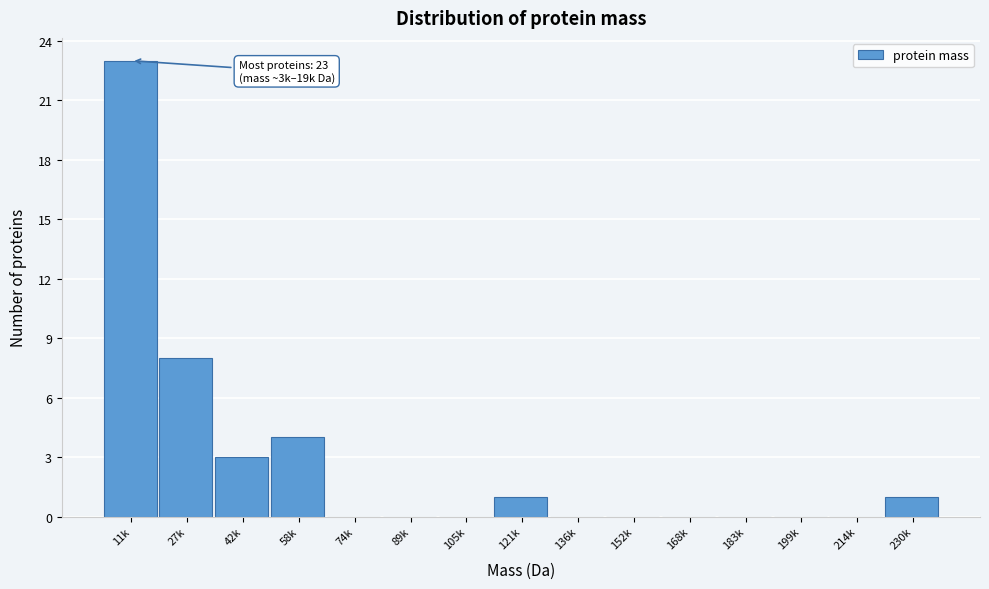

Reading left to right, transcribe all the data shown in this chart.

11k=23	27k=8	42k=3	58k=4	74k=0	89k=0	105k=0	121k=1	136k=0	152k=0	168k=0	183k=0	199k=0	214k=0	230k=1